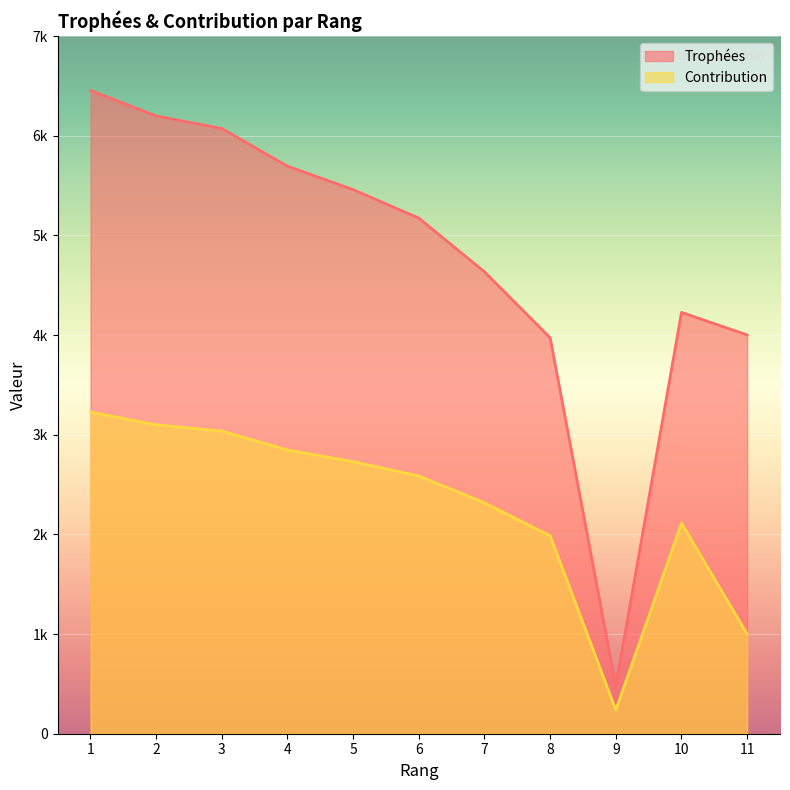

Which series has the widest spread of values?

Trophées